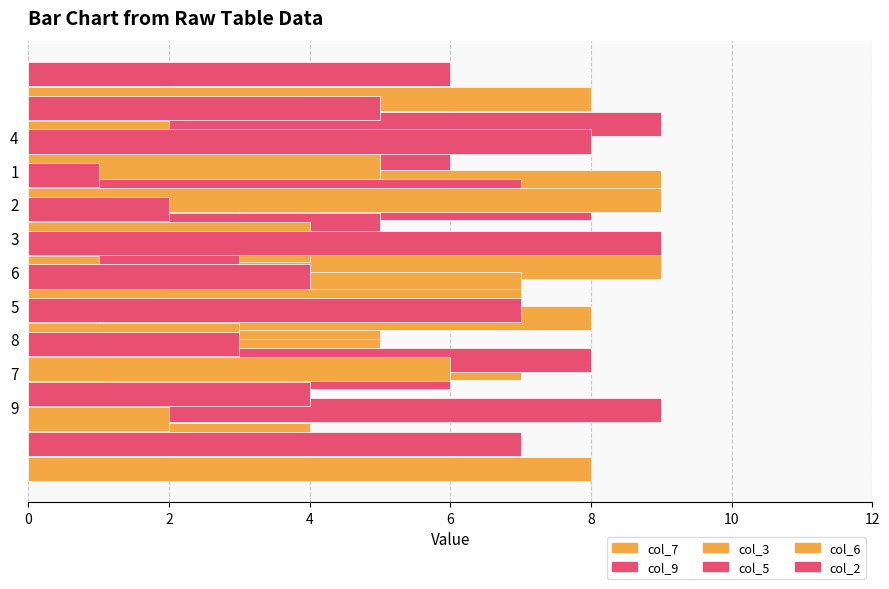

Rank the series at 8 from highest to lowest value.

col_3, col_7, col_6, col_5, col_2, col_9